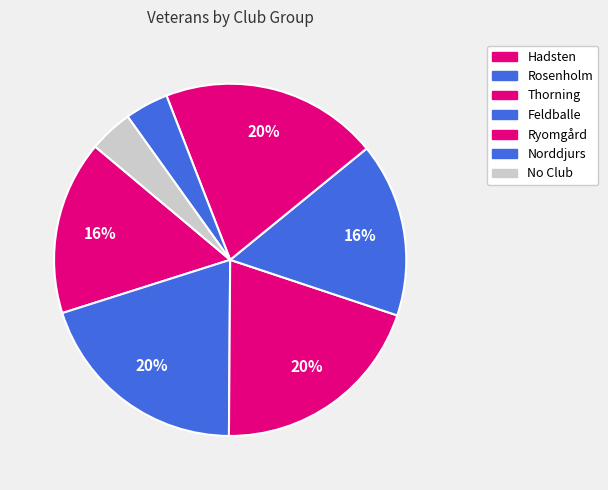

How many segments does this pie chart have?

7